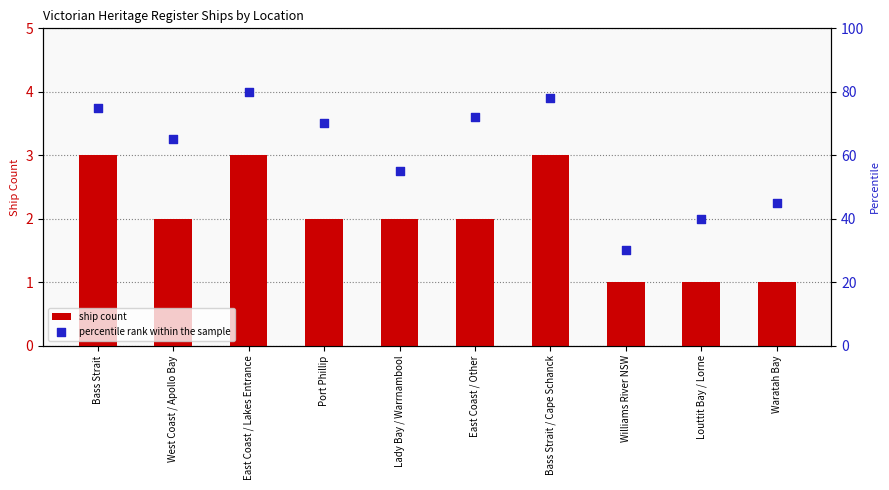

Which series contains the highest Y value?

percentile rank within the sample